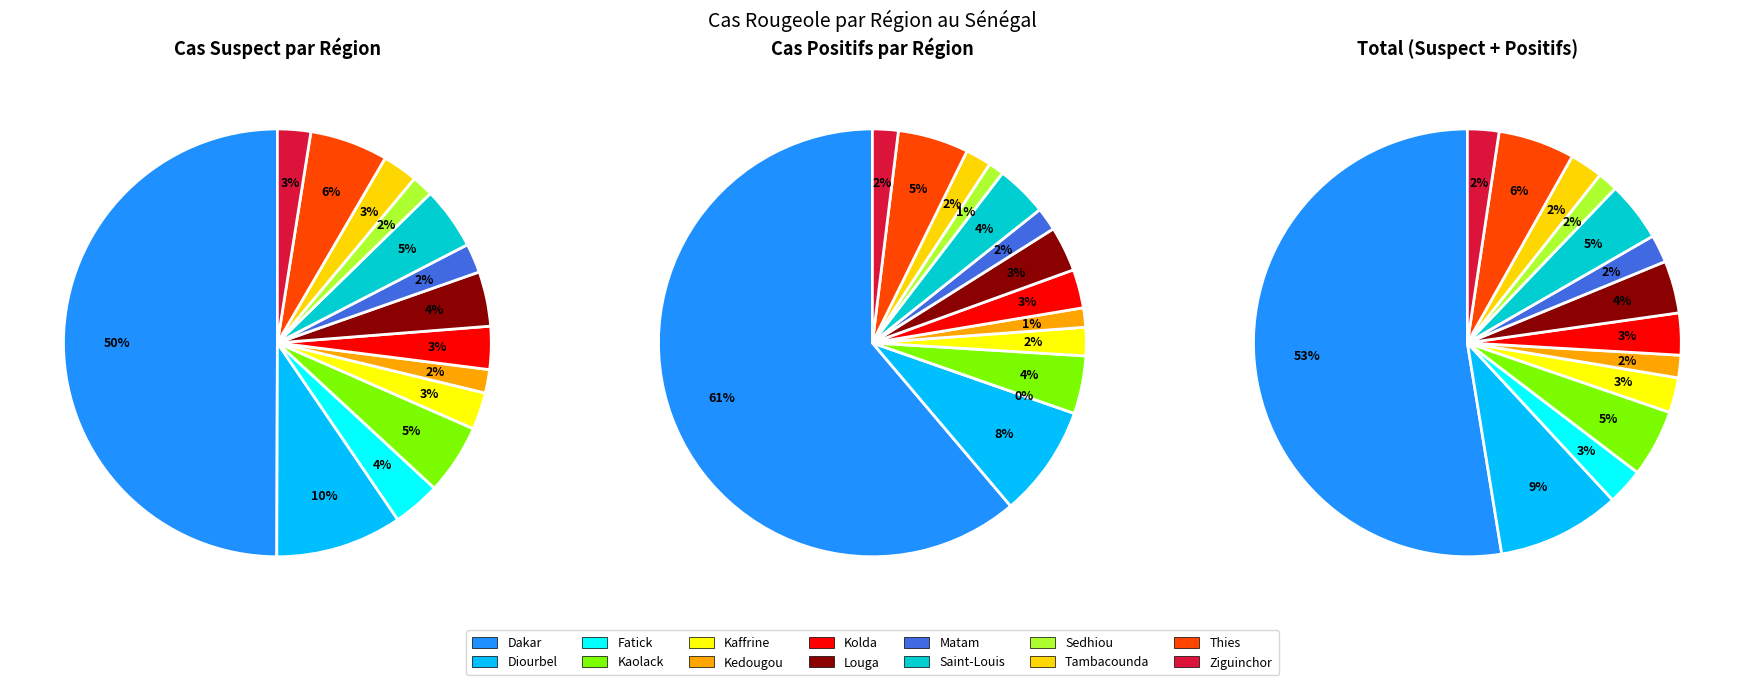

Rank the series by their average value, from lowest to highest.

Cas positifs, Cas suspect